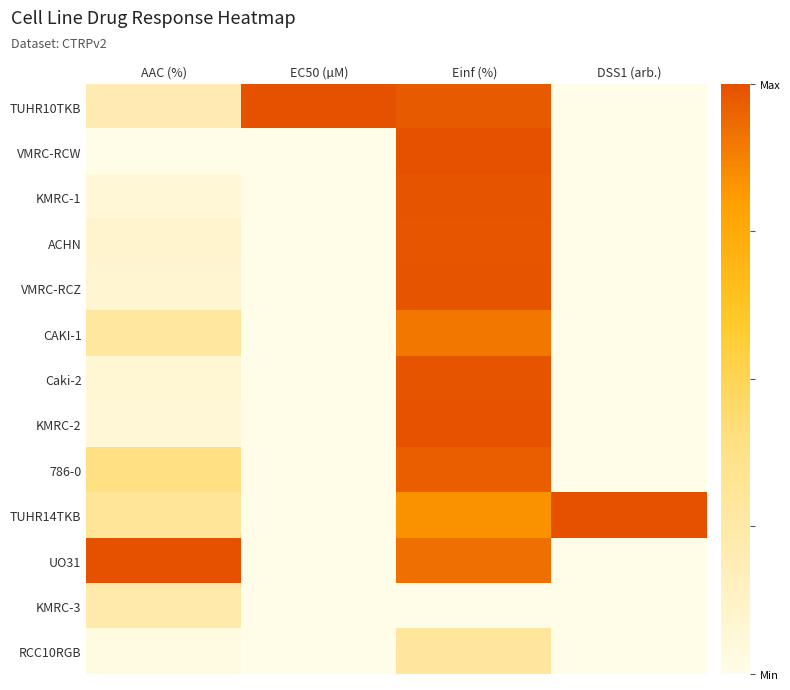

How many categories are shown in the chart?

4